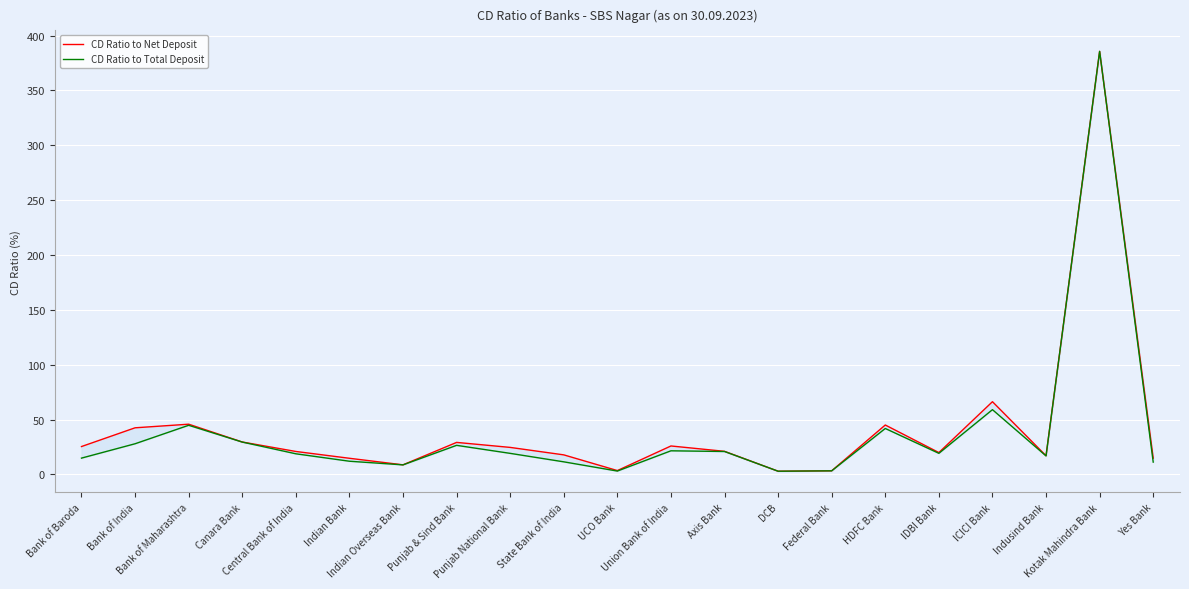

What is the label of the 20th point from the left?

Kotak Mahindra Bank